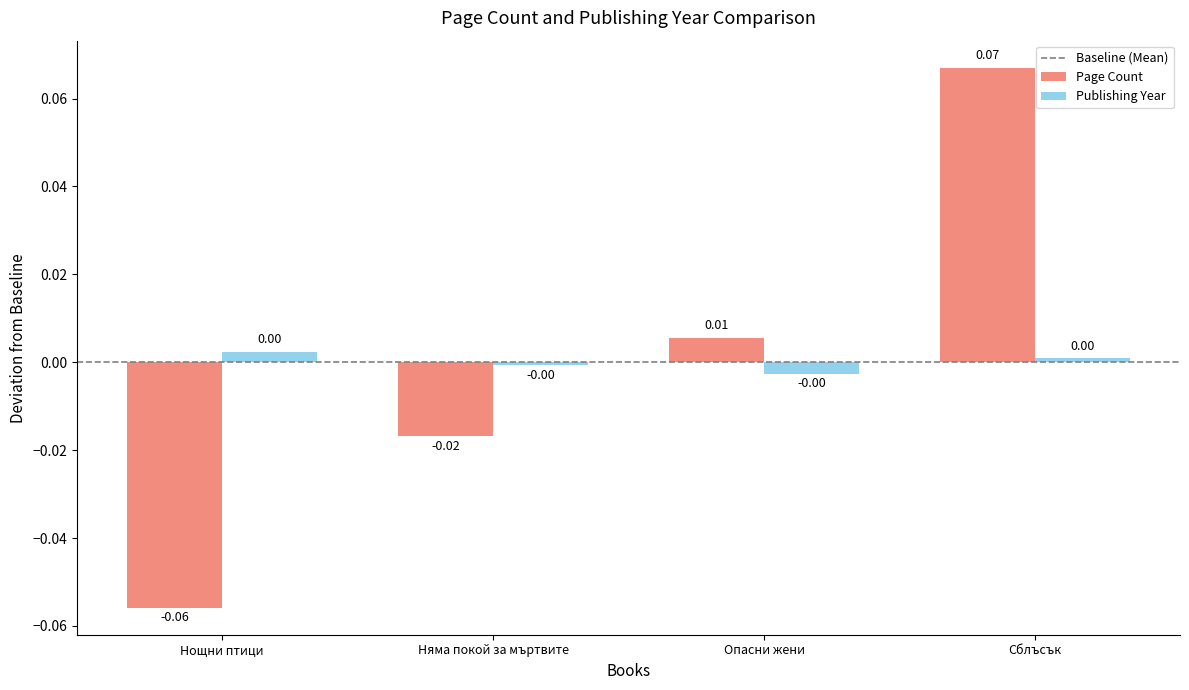

At which label does Page Count first exceed 0?

Опасни жени